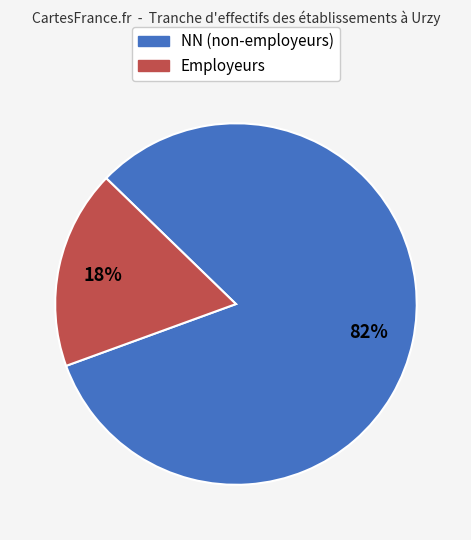

To the nearest percent, what is the difference between the largest and smallest slice percentages?

64%